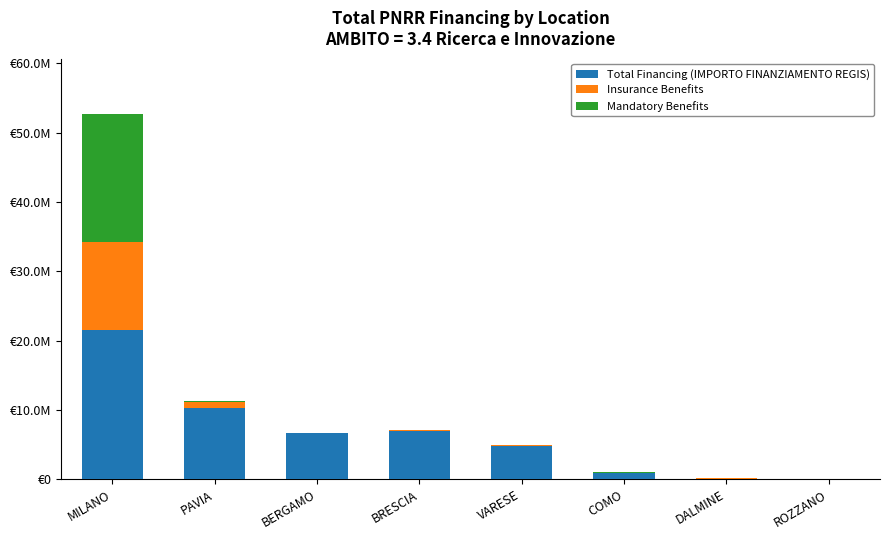

What value does the Insurance Benefits series have at MILANO?

12608826.0